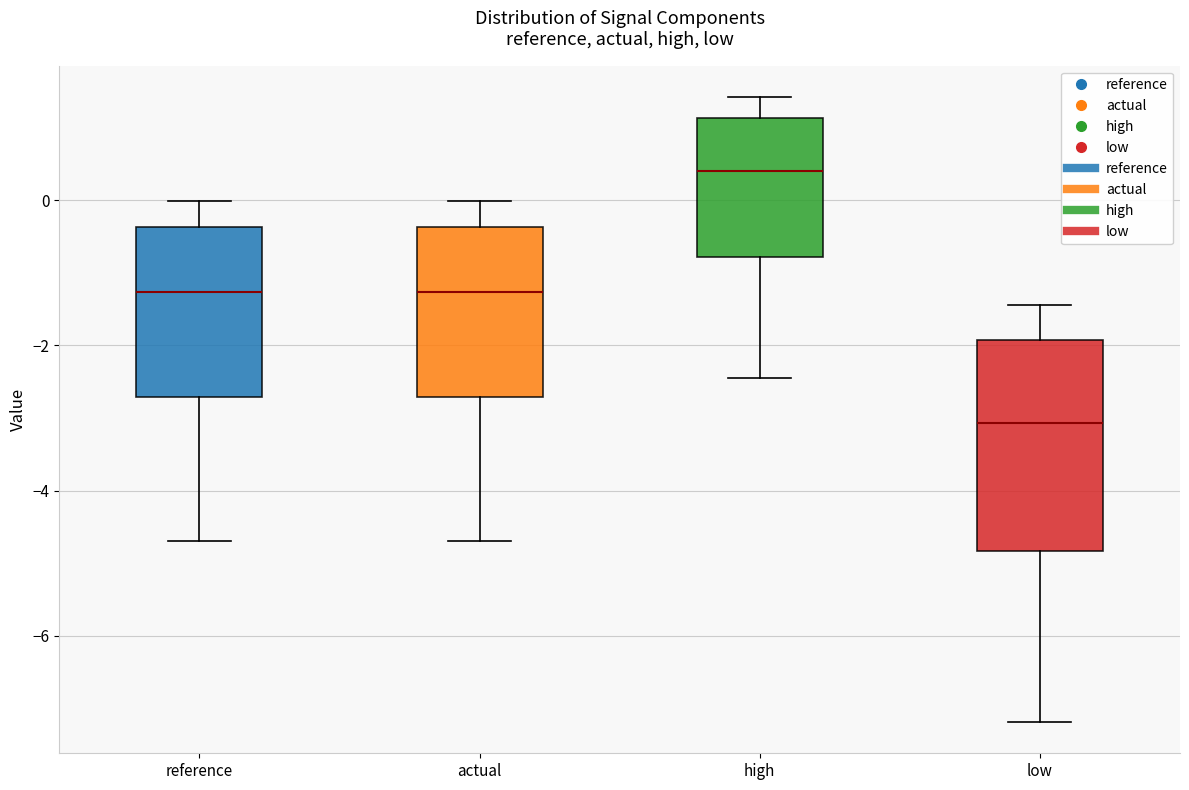

Where does the median line of the box for high sit on the y-axis? The values are not printed on the chart, so give them approximately, as read against the axis.

0.4